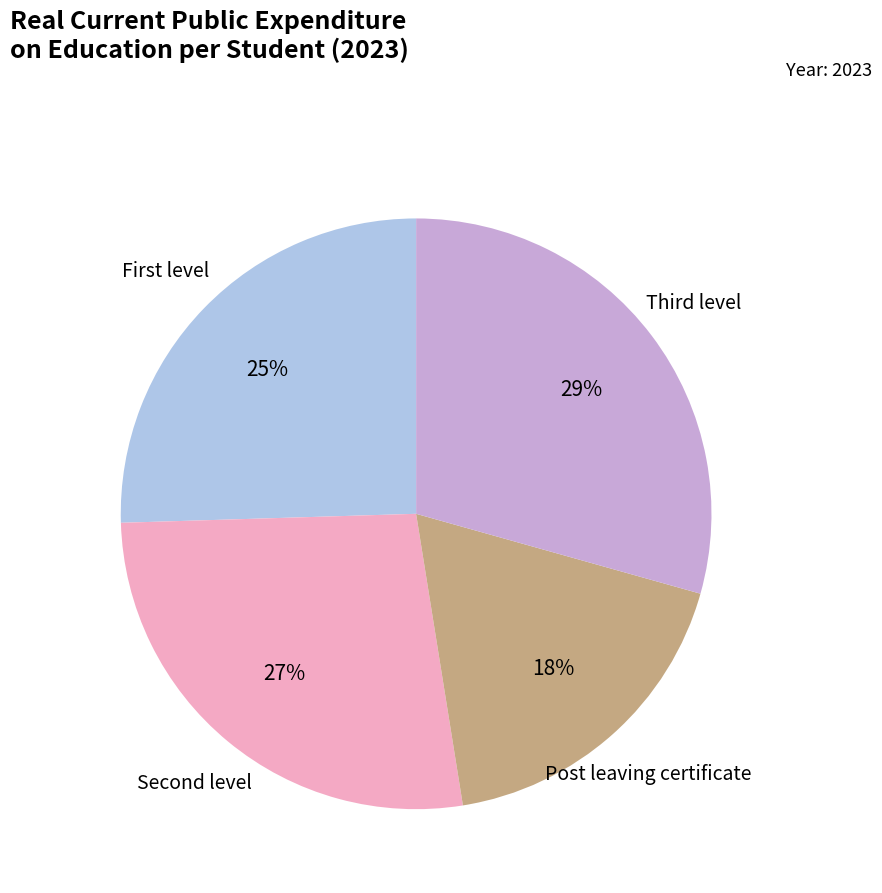

To the nearest percent, what is the average slice percentage?

25%